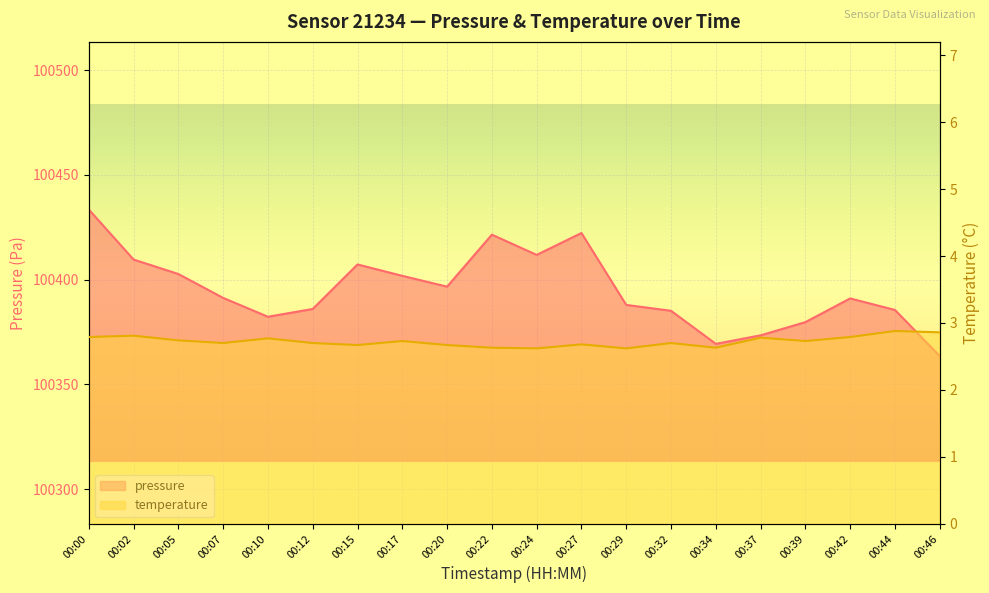

In temperature, how many points are lower than both neighbors (excluding endpoints)?

6